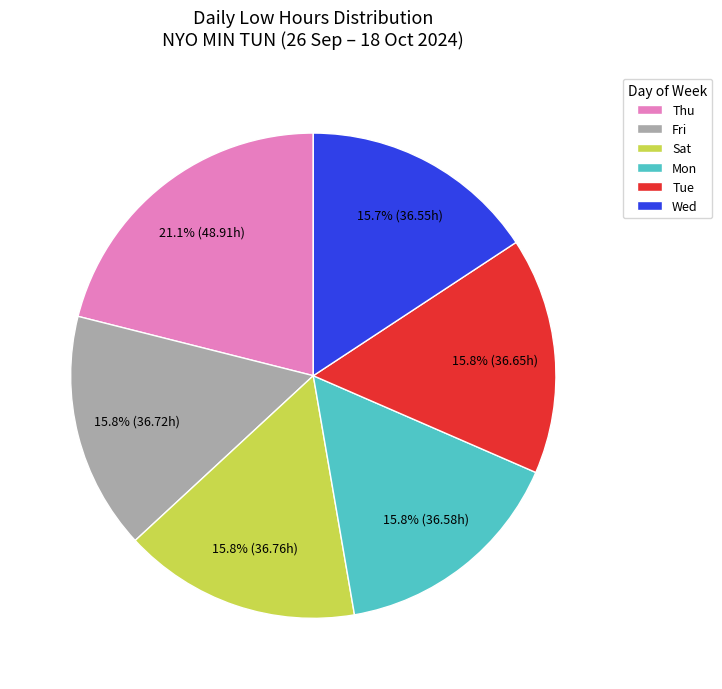

How many segments does this pie chart have?

6